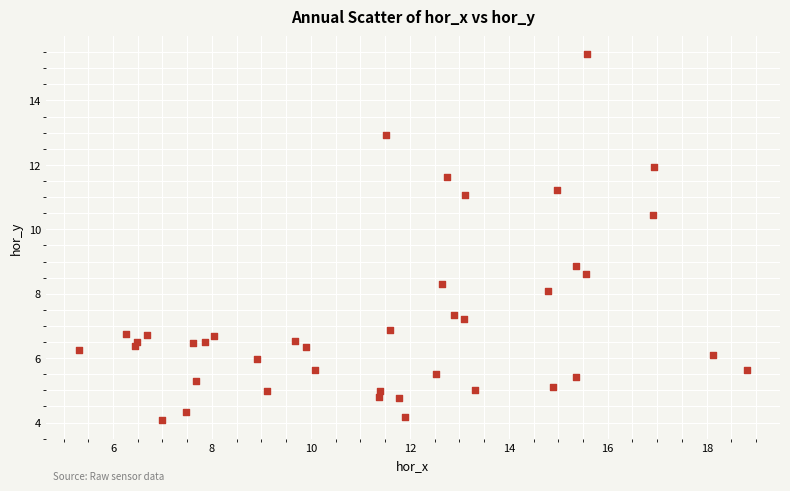

What is the range of Y values (max minus min)?

11.4